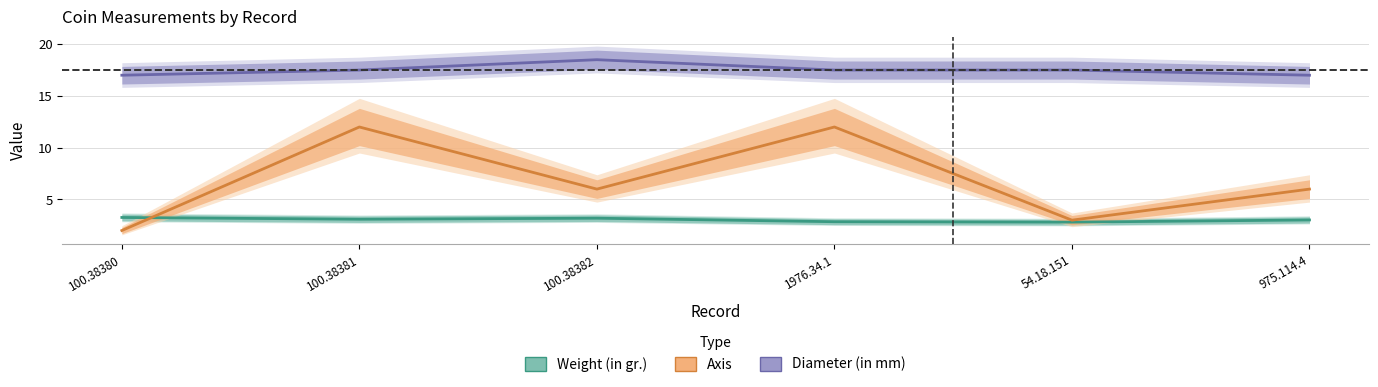

The value of Weight (in gr.) at 100.38380 is 3.3. True or false?

True